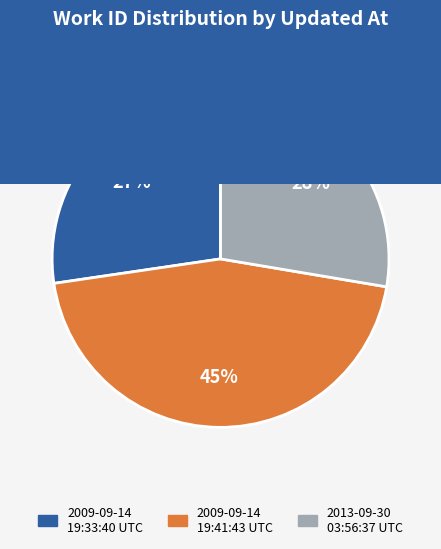

How many segments does this pie chart have?

3